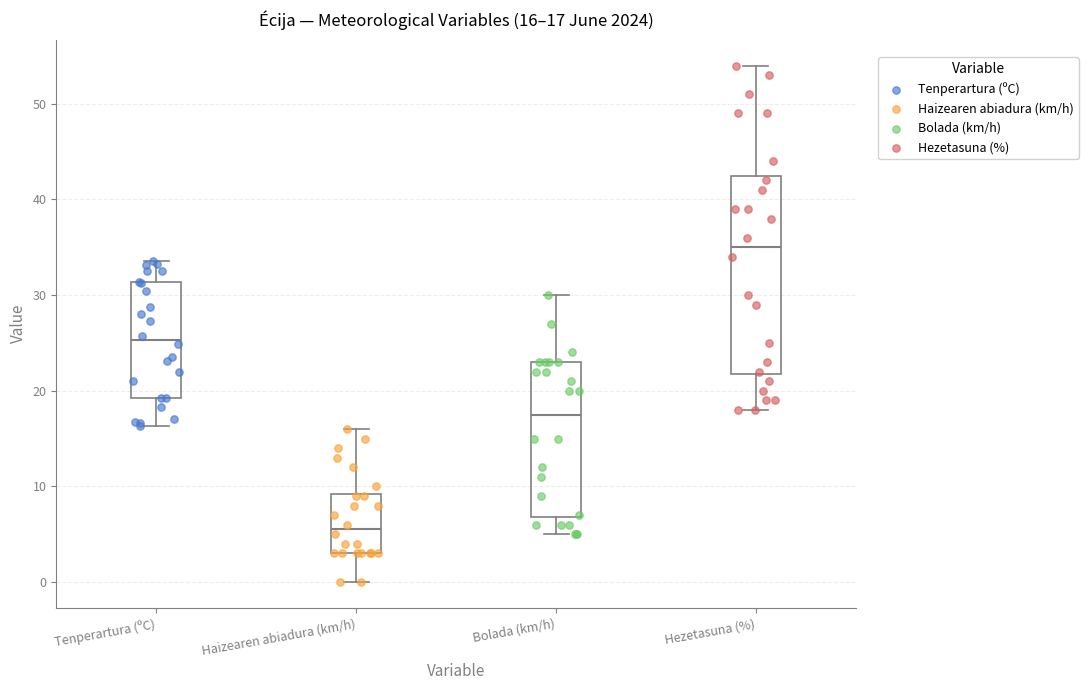

Comparing the boxes themselves (not the whiskers), which one is the tallest?

Hezetasuna (%)